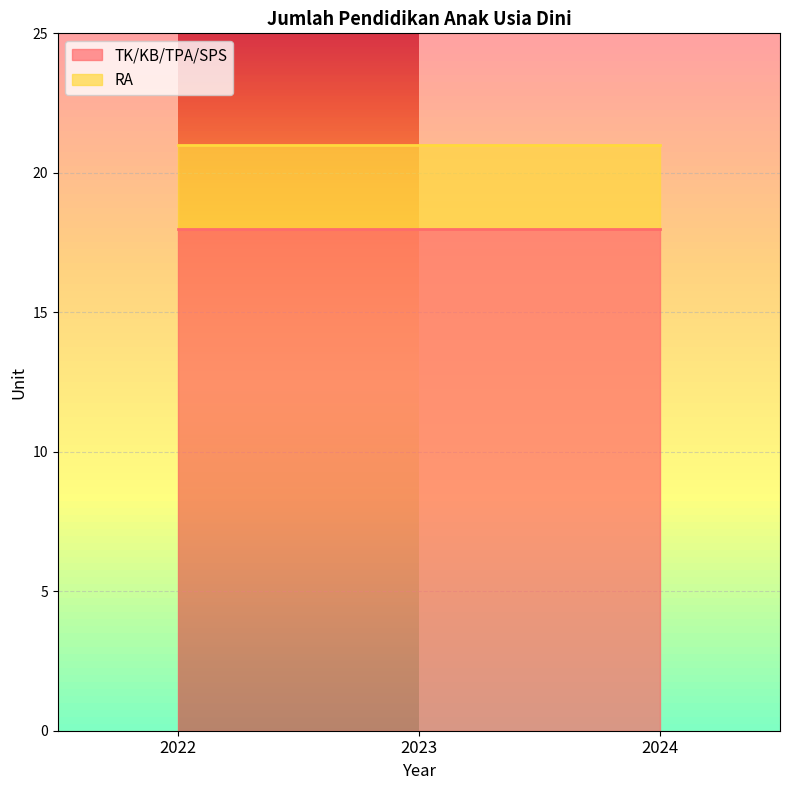

Which series has the widest spread of values?

TK/KB/TPA/SPS